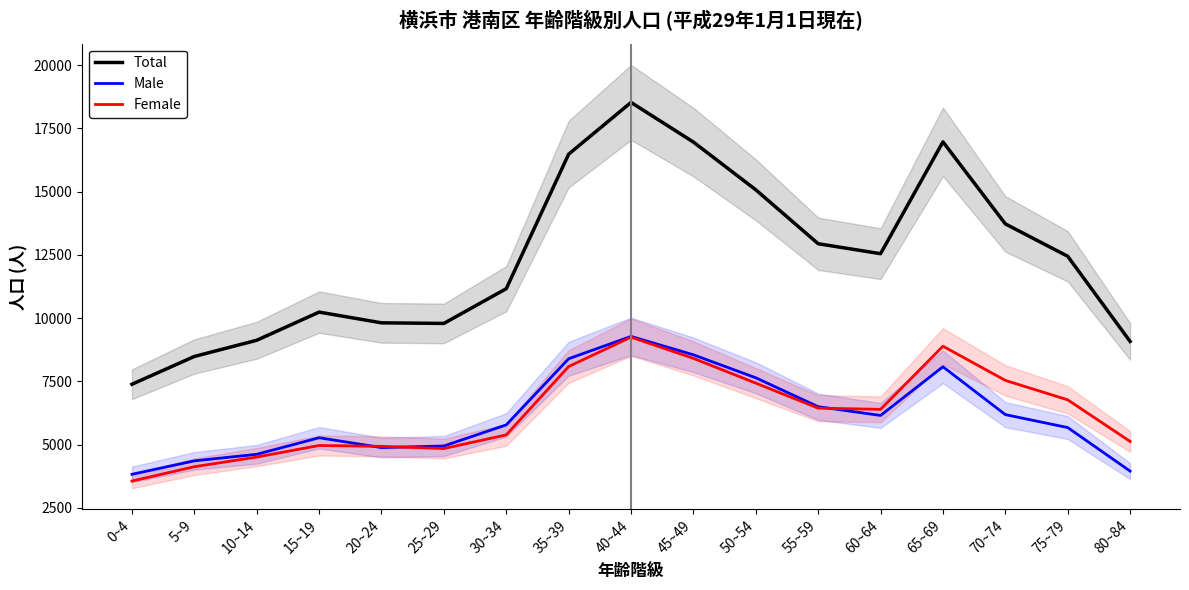

Where do Male and Female first cross each other?

15~19 and 20~24